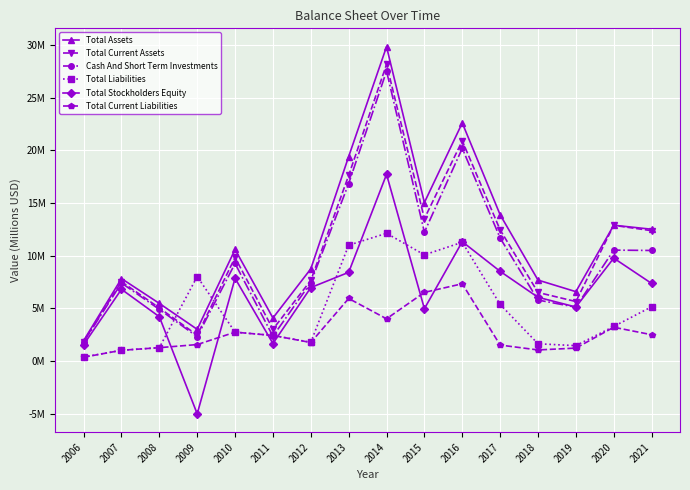

Where is the first local minimum for Total Current Assets?

2009